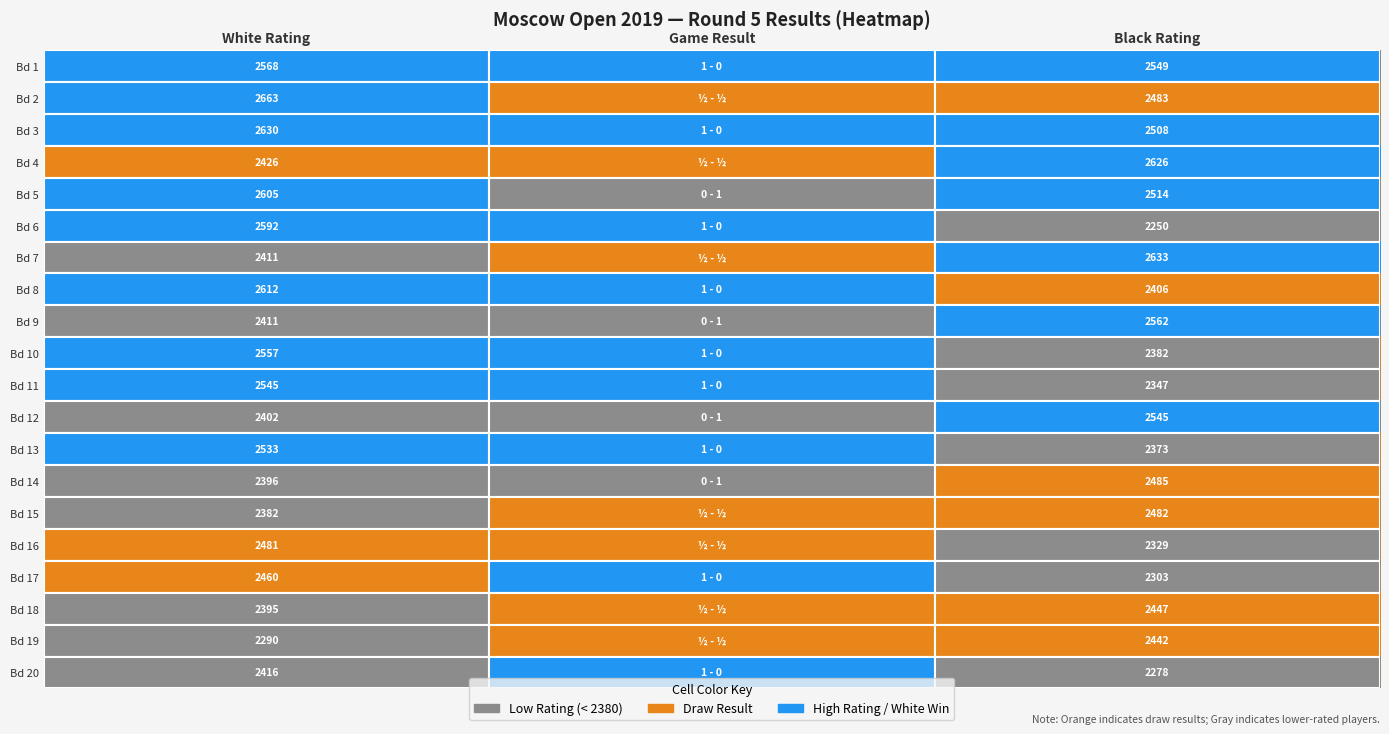

What is the spread (max minus min) of values at White Rating?

373